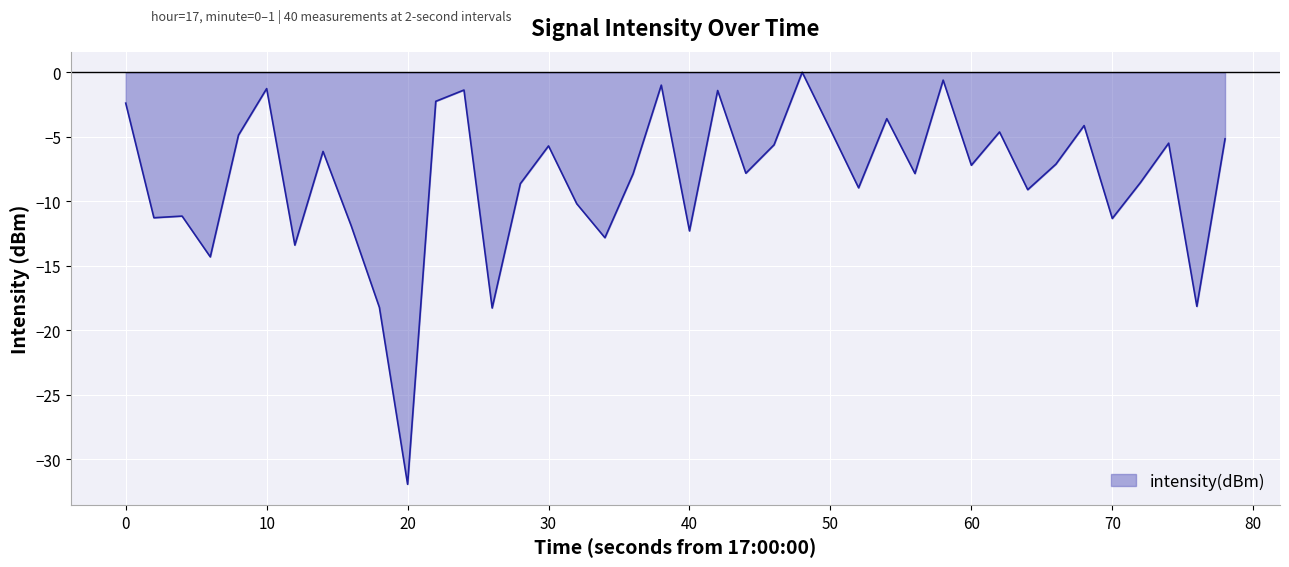

What is the smallest value displayed?

-31.9